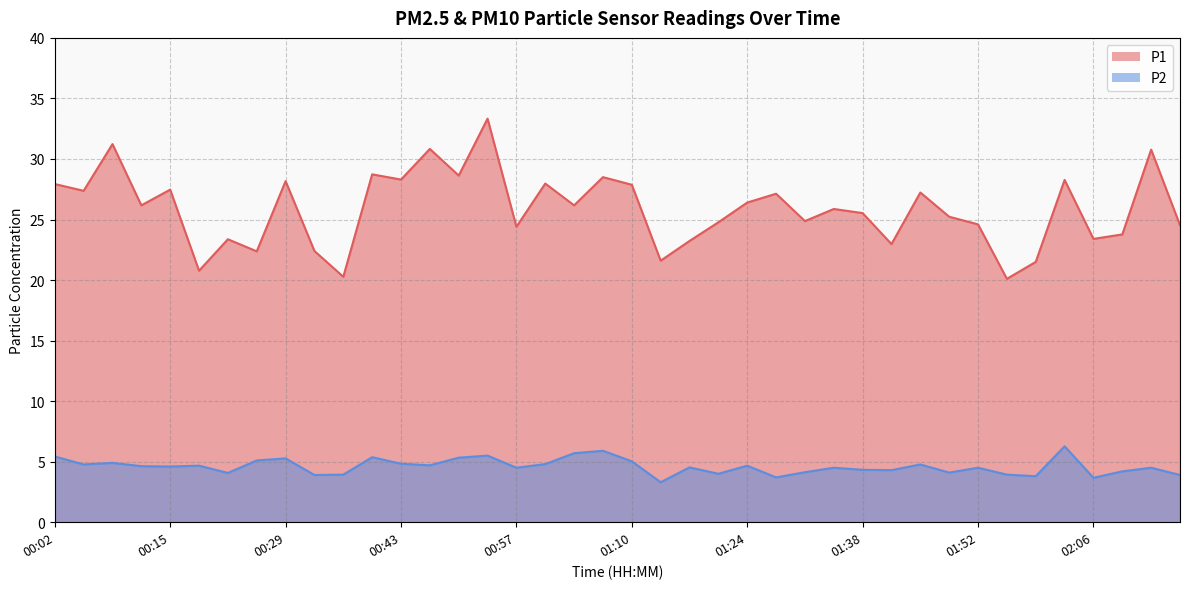

How many lines are shown in the chart?

2